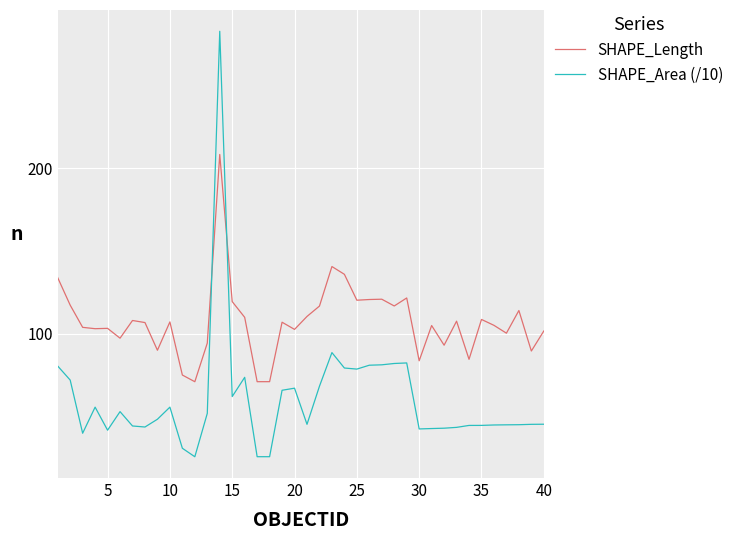

How many times do SHAPE_Area (/10) and SHAPE_Length cross each other?

2